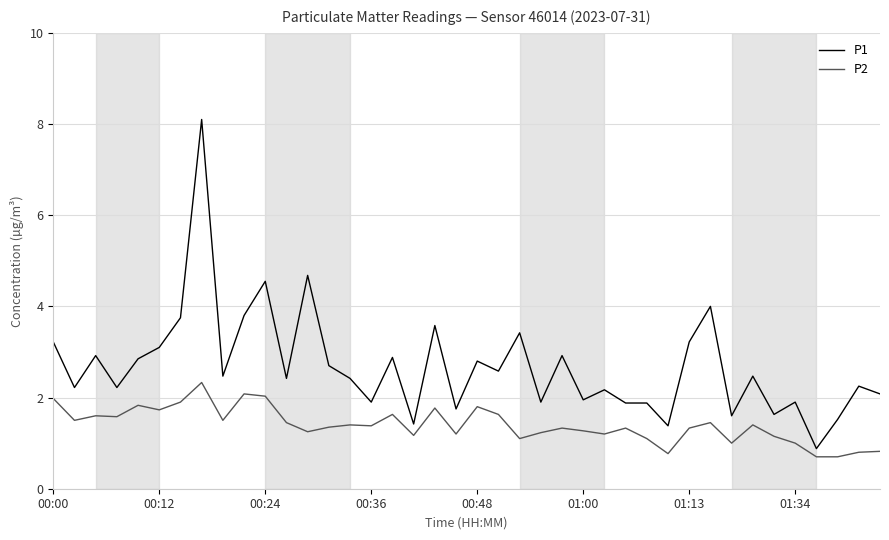

Rank the series by their maximum value, from lowest to highest.

P2, P1